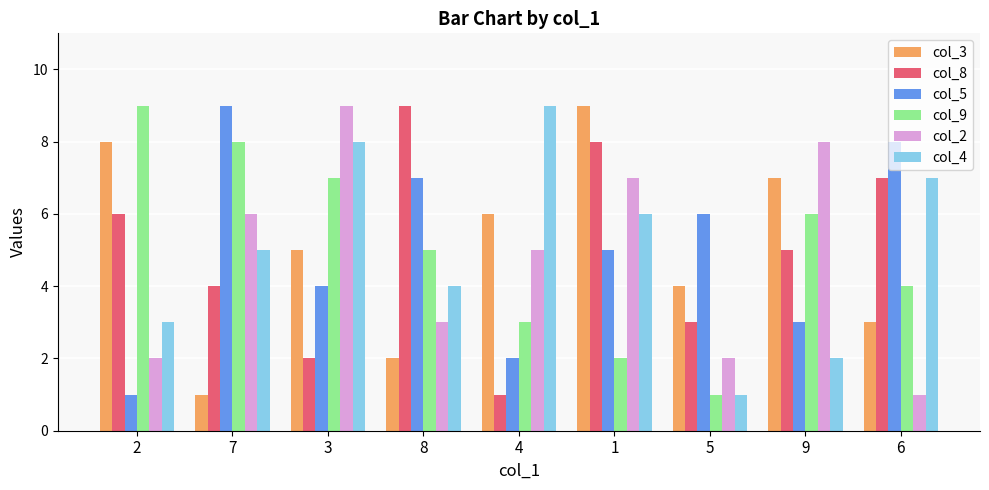

How many groups of bars are there?

9